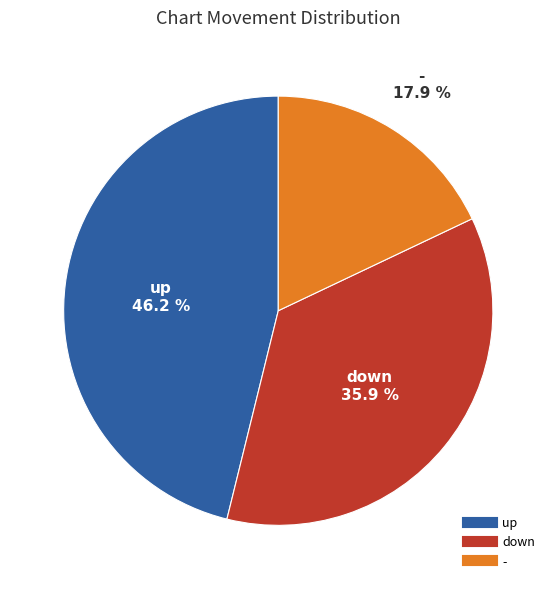

What percentage do down and - together represent?

53.8%